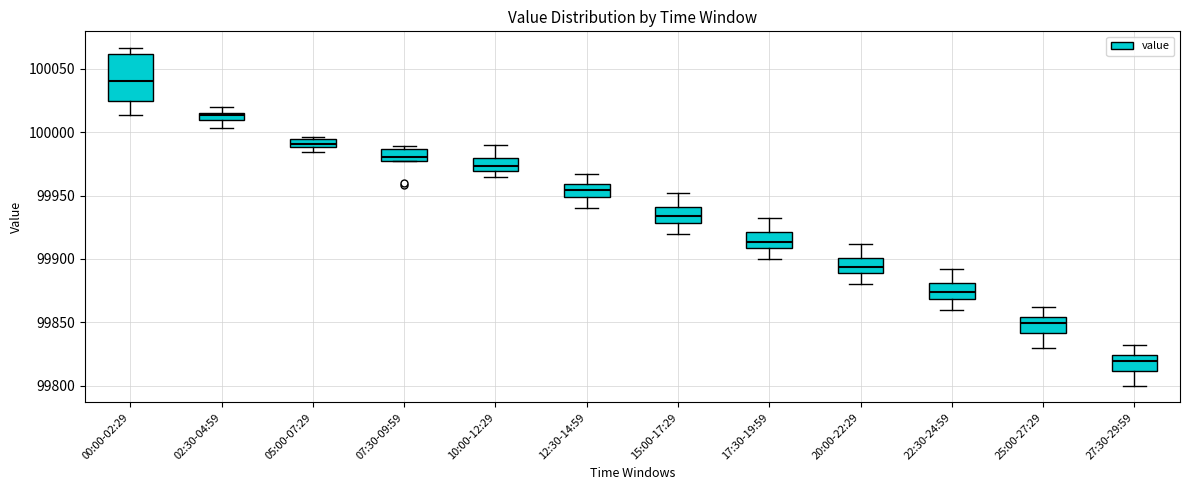

Comparing the boxes themselves (not the whiskers), which one is the tallest?

00:00-02:29